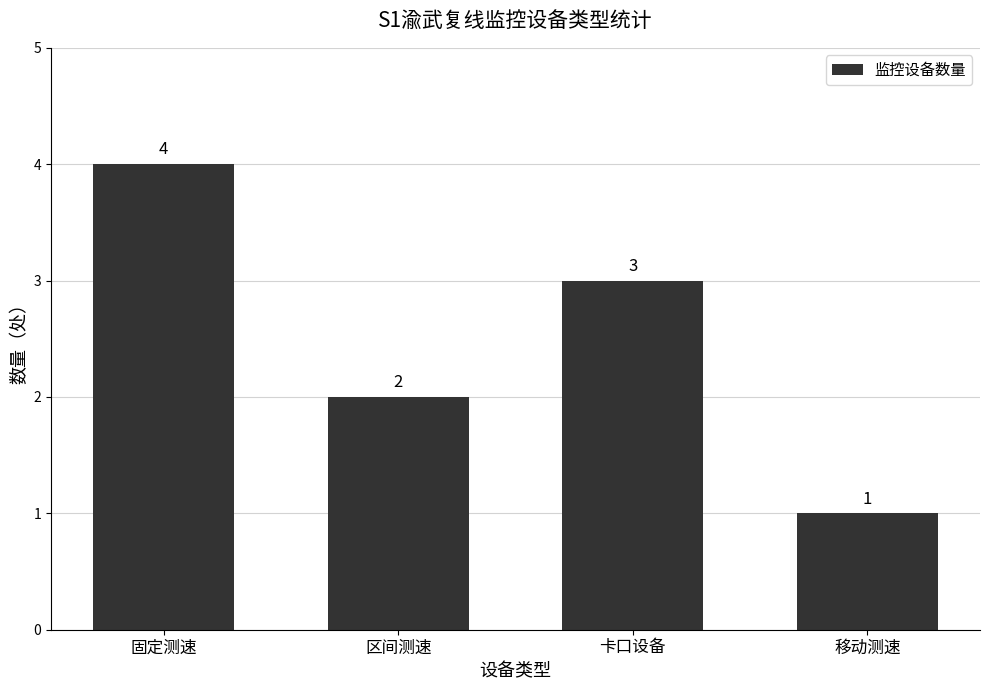

The chart shows a value of 2 at 卡口设备. True or false?

False